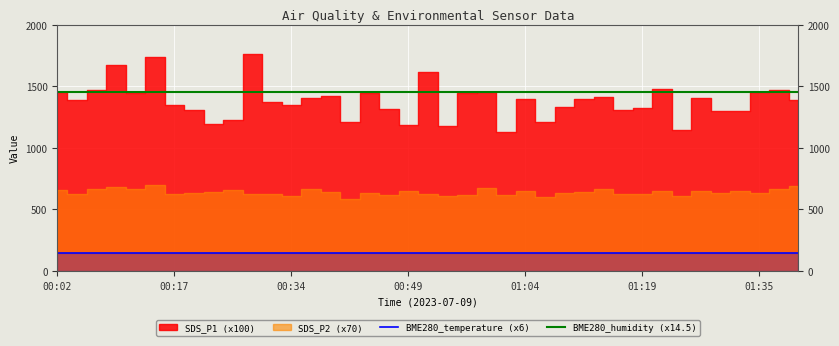

Is the value of BME280_humidity (x14.5) at 13 greater than the value of BME280_temperature (x6) at 14?

Yes